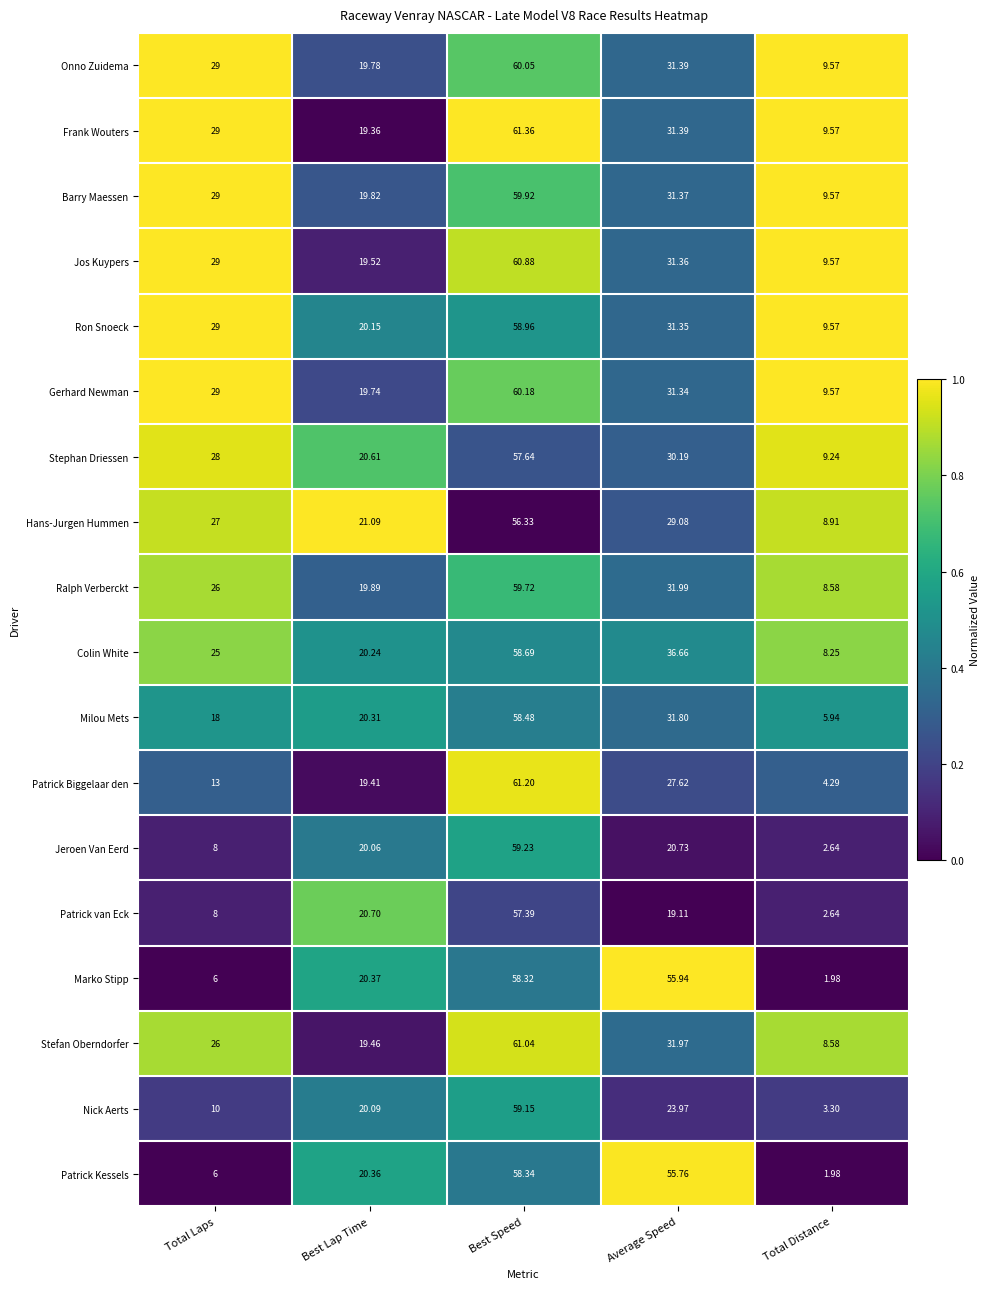

List the labels in order of Jos Kuypers value, smallest first.

Total Distance, Best Lap Time, Total Laps, Average Speed, Best Speed